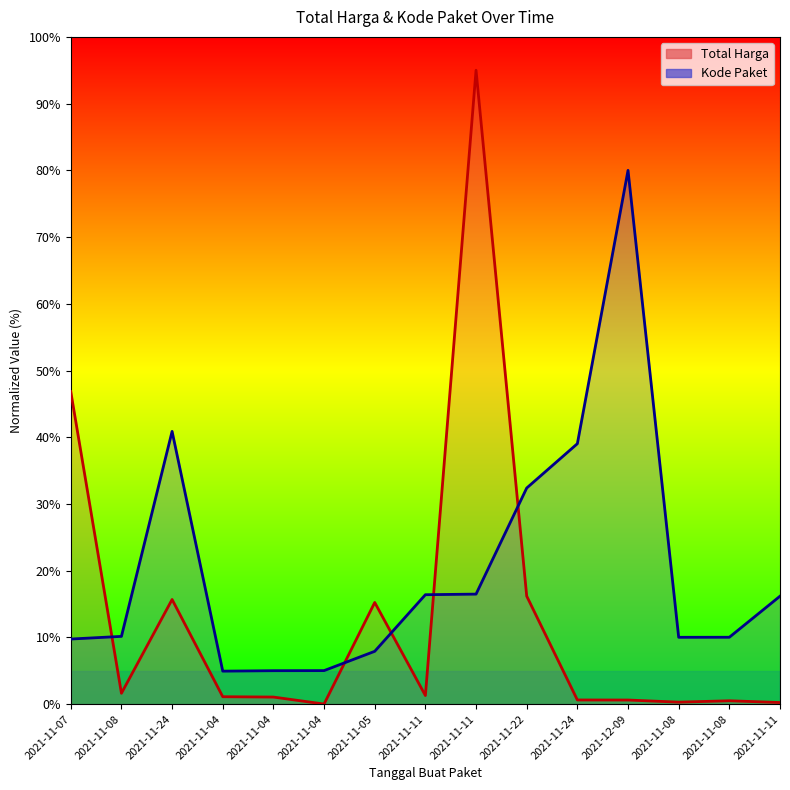

Reading right to left, what are all the values shown in this chart?

Total Harga (line): 2021-11-11=0.2	2021-11-08=0.5	2021-11-08=0.3	2021-12-09=0.6	2021-11-24=0.6	2021-11-22=16.2	2021-11-11=95.0	2021-11-11=1.3	2021-11-05=15.2	2021-11-04=0.0	2021-11-04=1.1	2021-11-04=1.1	2021-11-24=15.7	2021-11-08=1.6	2021-11-07=46.8
Kode Paket (line): 2021-11-11=16.2	2021-11-08=10.0	2021-11-08=10.0	2021-12-09=80.0	2021-11-24=39.0	2021-11-22=32.4	2021-11-11=16.5	2021-11-11=16.4	2021-11-05=7.9	2021-11-04=5.0	2021-11-04=5.0	2021-11-04=4.9	2021-11-24=40.9	2021-11-08=10.2	2021-11-07=9.8